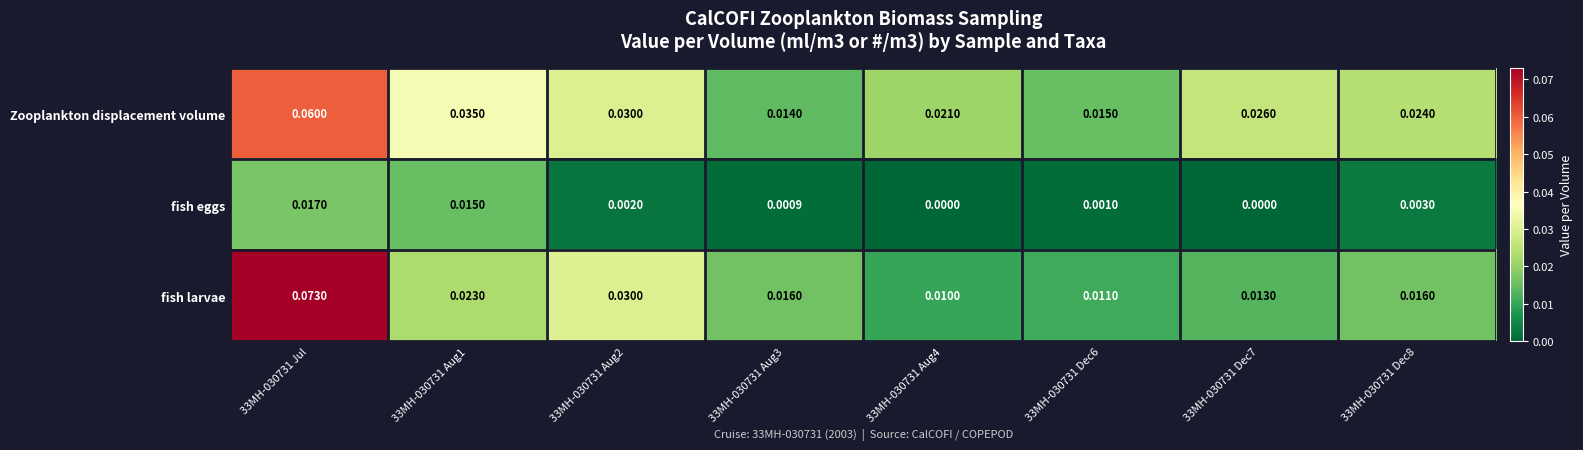

Rank the series at 33MH-030731 Jul from lowest to highest value.

fish eggs, Zooplankton displacement volume, fish larvae